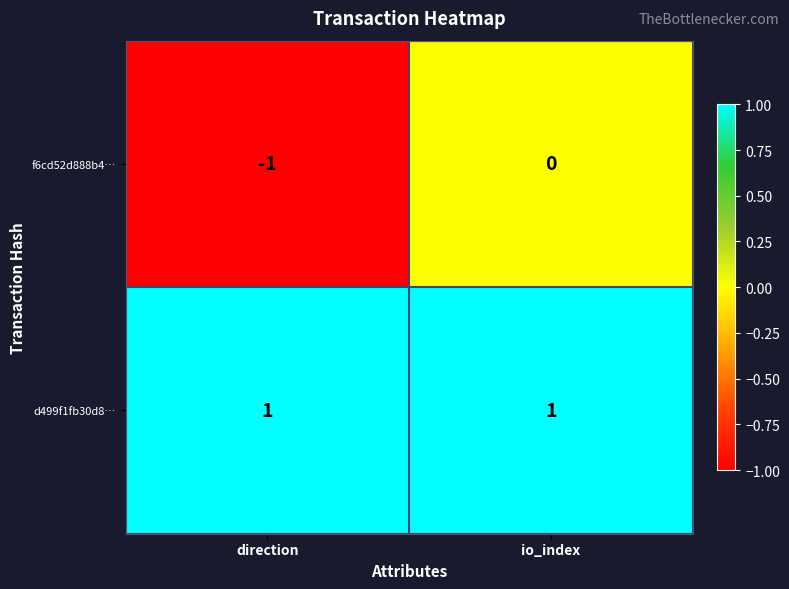

Which series changed the most between direction and io_index?

f6cd52d888b4…